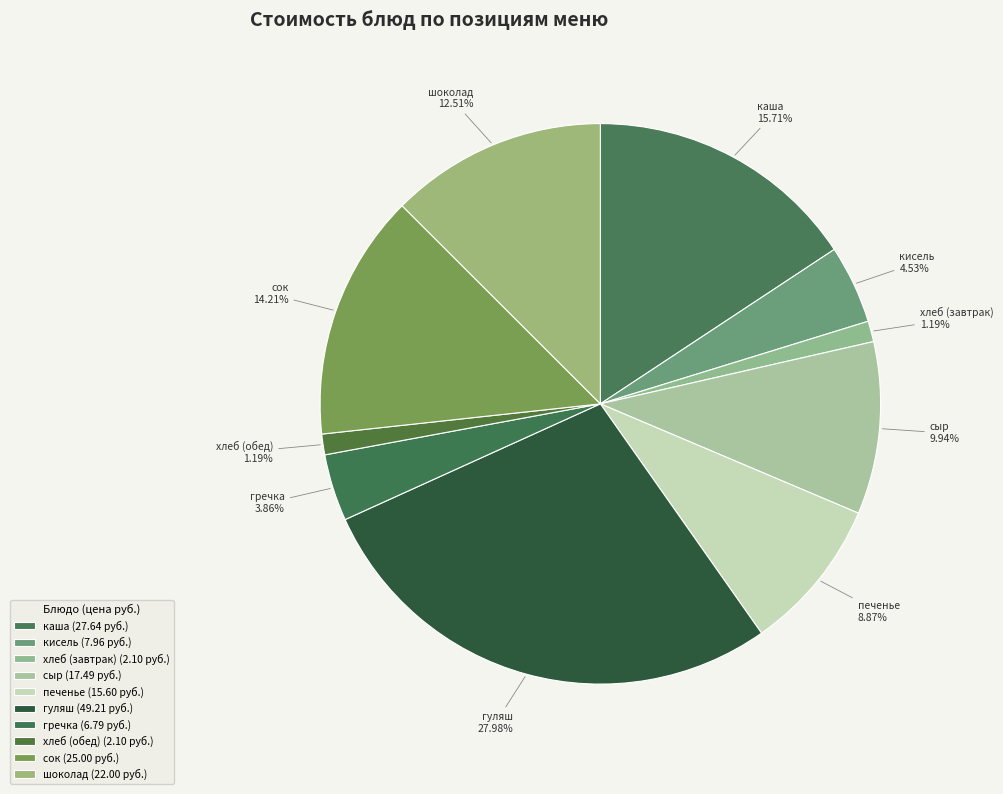

Does гуляш represent more than half of the total?

No